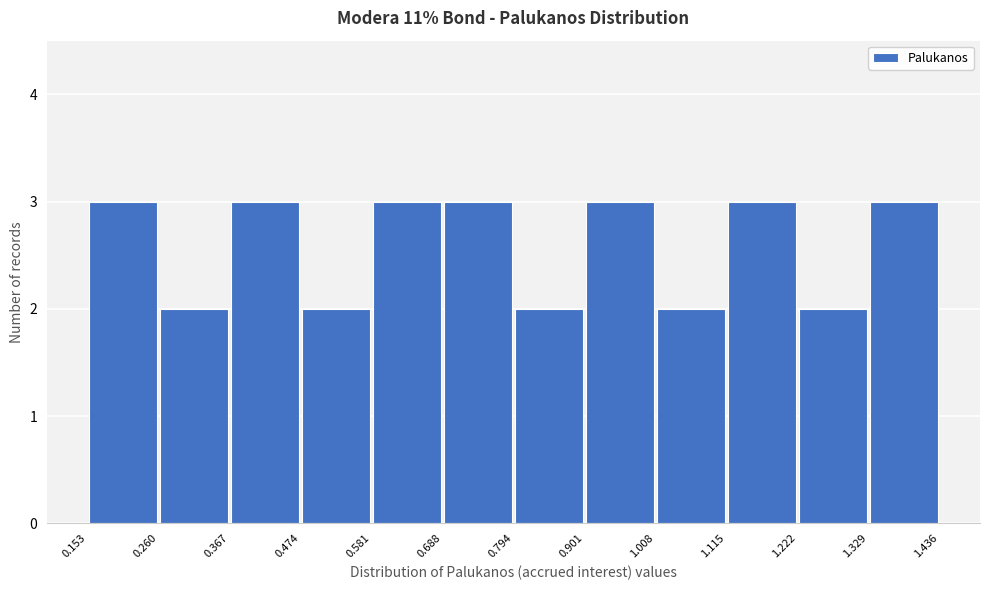

Reading left to right, list every bar in this chart as the range it spans on the x-axis followed by its height. The values are not printed on the chart, so give them approximately, as read against the axis.

0.153 to 0.260: 3
0.260 to 0.367: 2
0.367 to 0.474: 3
0.474 to 0.581: 2
0.581 to 0.688: 3
0.688 to 0.794: 3
0.794 to 0.901: 2
0.901 to 1.008: 3
1.008 to 1.115: 2
1.115 to 1.222: 3
1.222 to 1.329: 2
1.329 to 1.436: 3